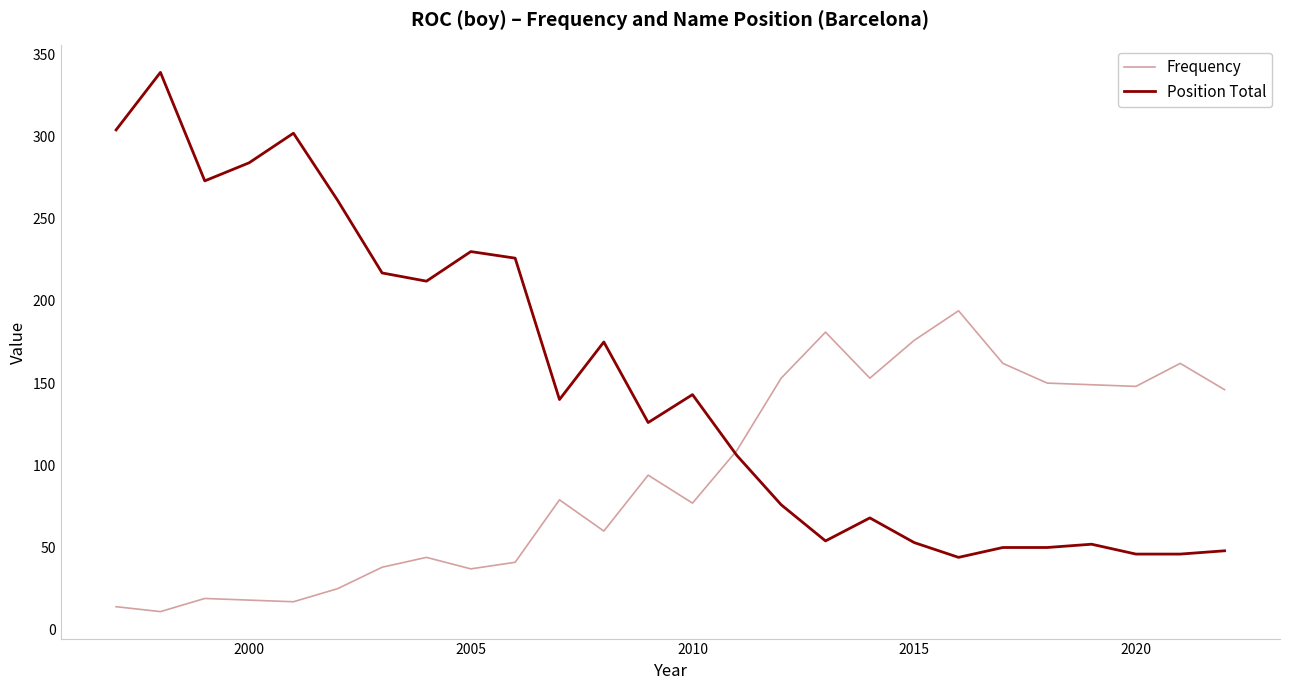

List the series in order of their peak value, highest first.

Position Total, Frequency